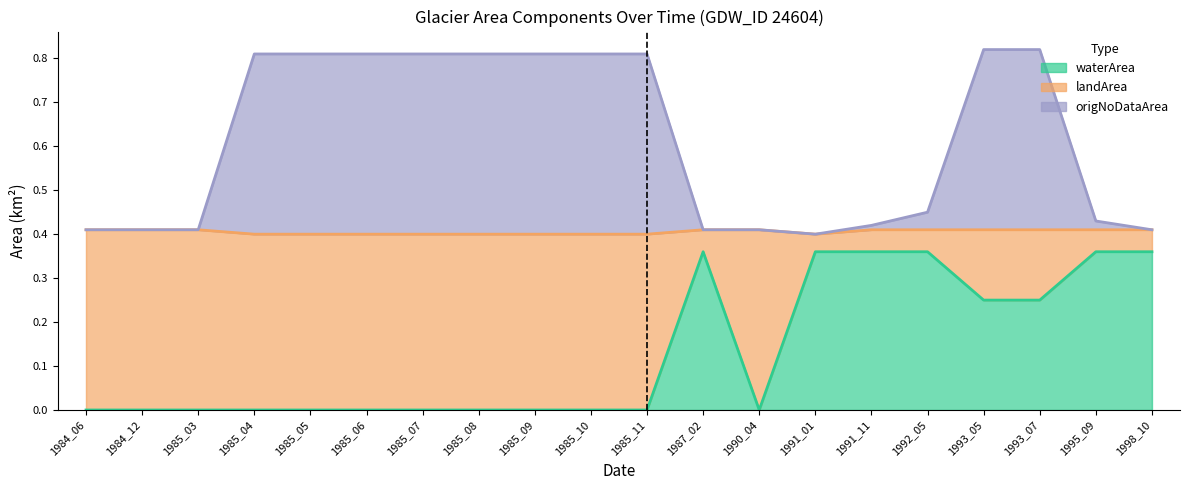

How many interior local peaks does the waterArea series have?

1